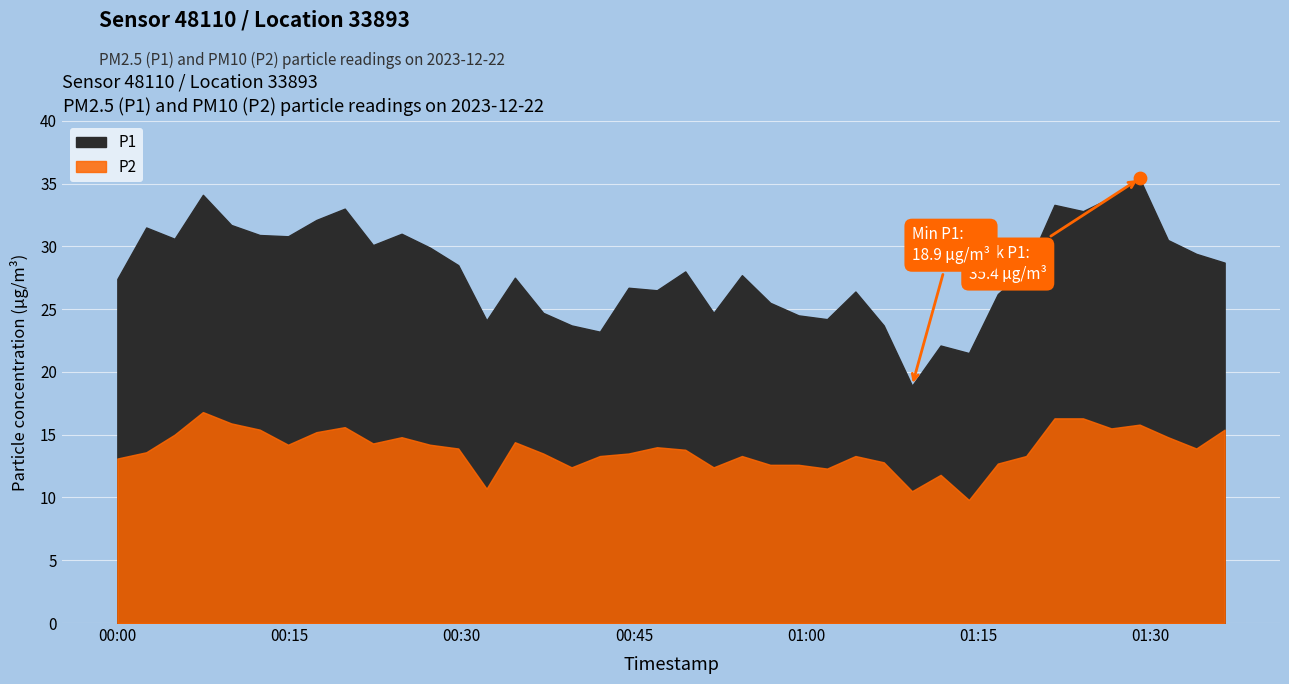

What are all the series names shown in the legend?

P1, P2